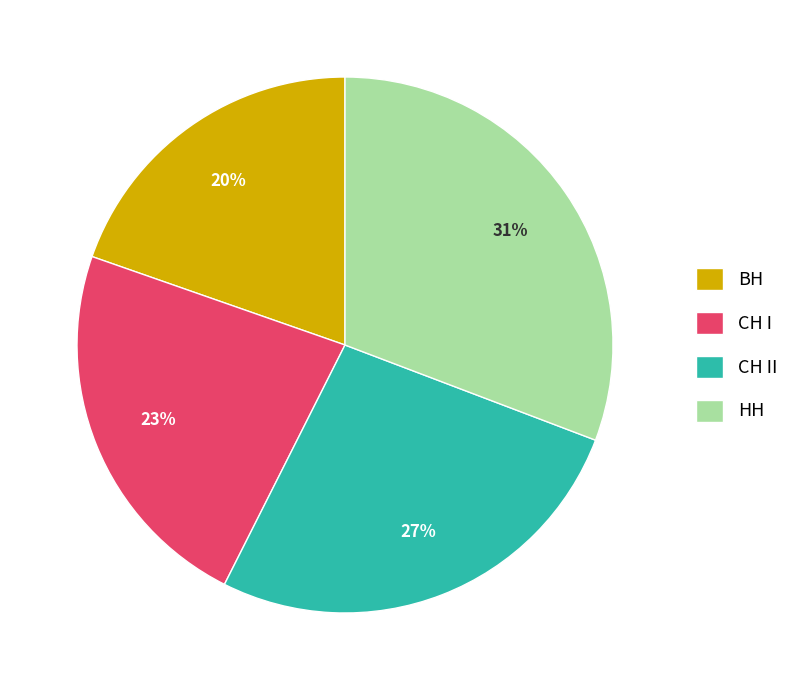

Is СН II the majority of the pie?

No